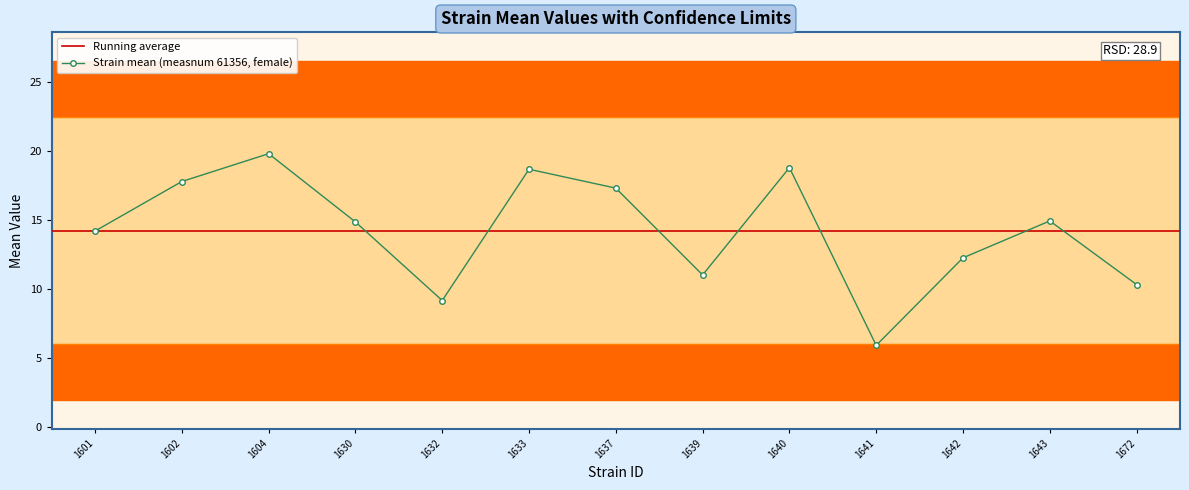

Which category has the lowest value in the Strain mean (measnum 61356, female) series?

1641